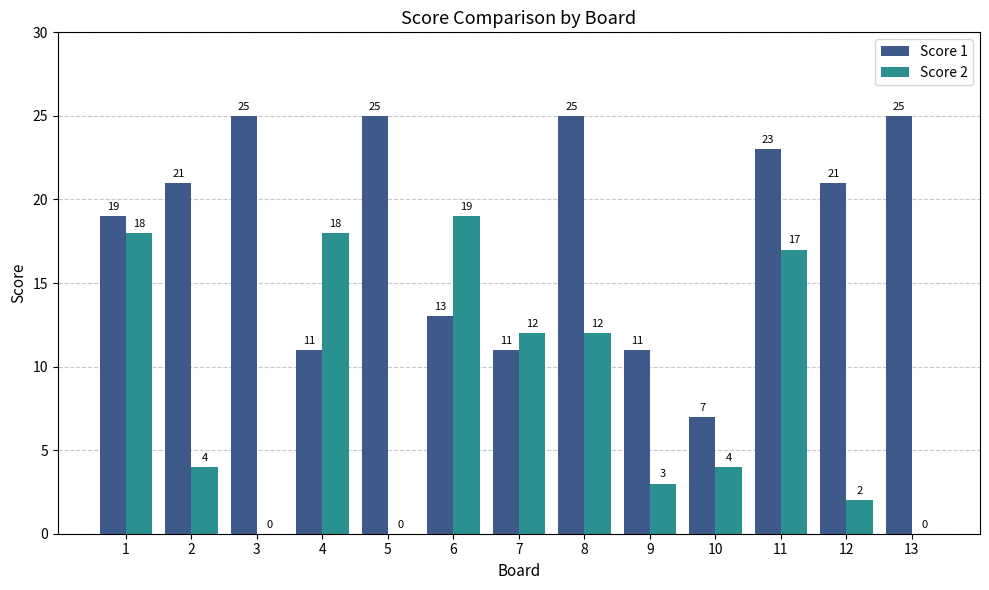

The value of Score 1 at 3 is 14. True or false?

False